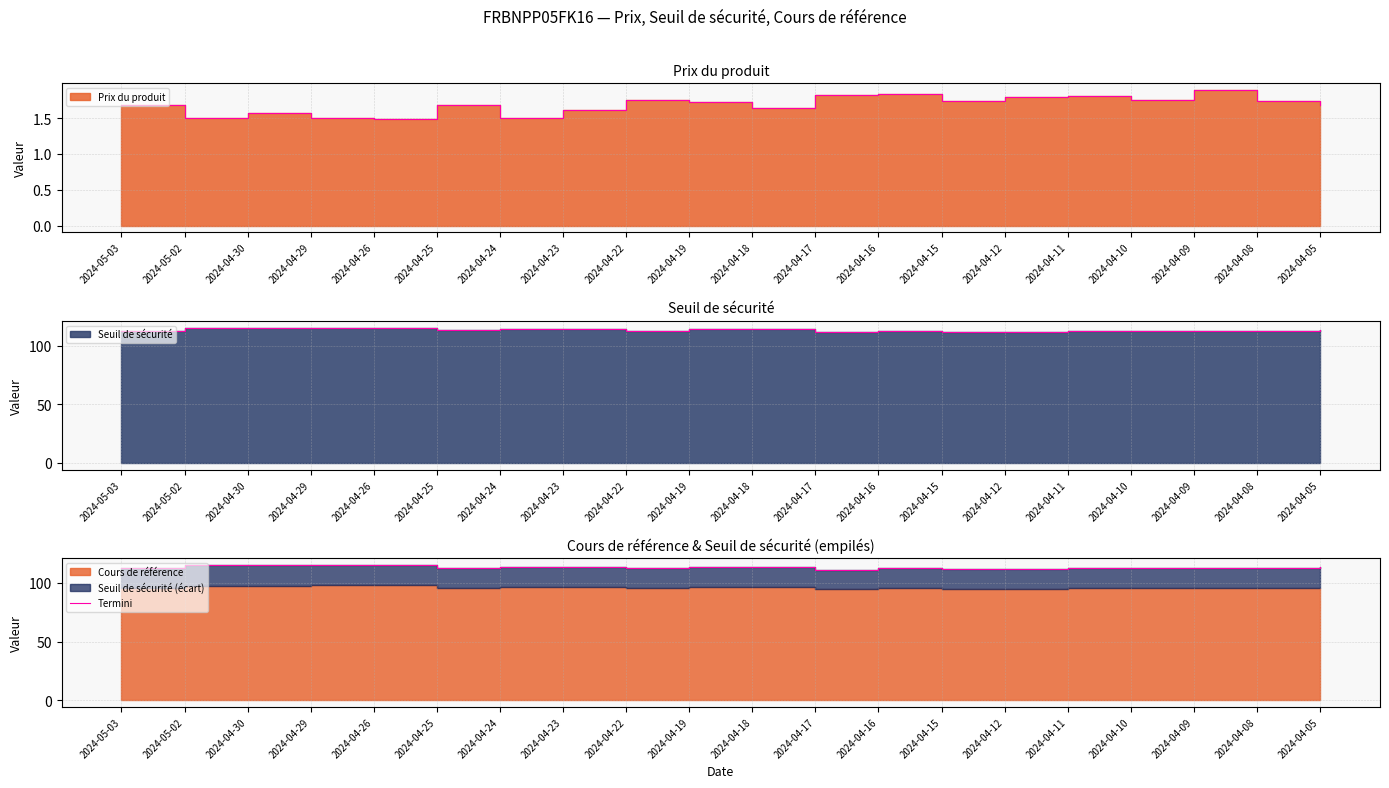

True or false: there are more than 2 points higher than both neighbors.

False